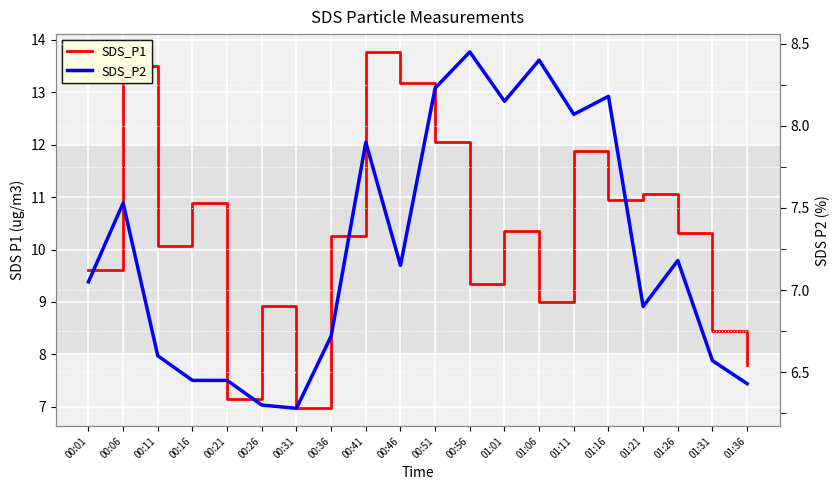

What is the total value across all series at 00:51?

20.3